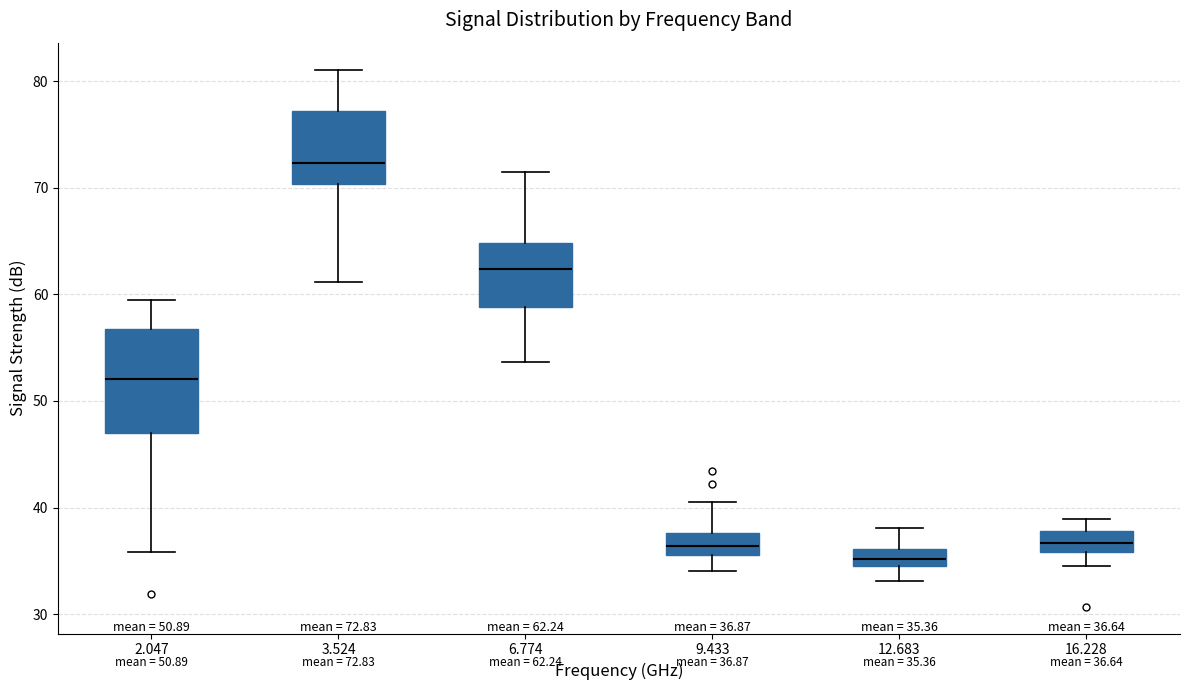

Which box's median line is the lowest?

12.683